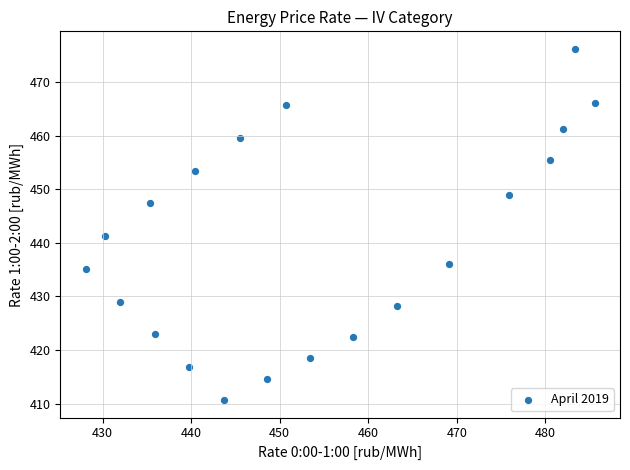

What Y value in the scatter plot is closest to 443?

441.2